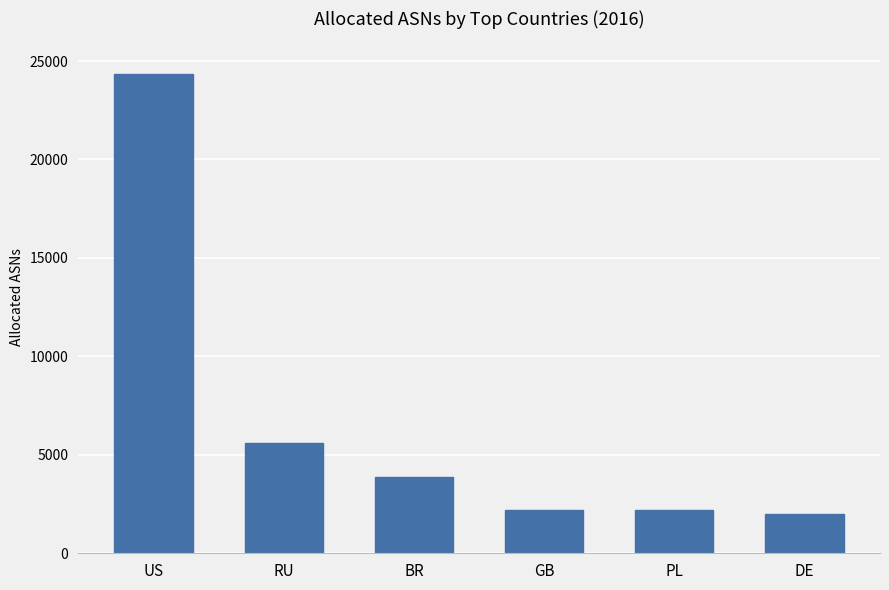

At which label is the value closest to 13155?

RU